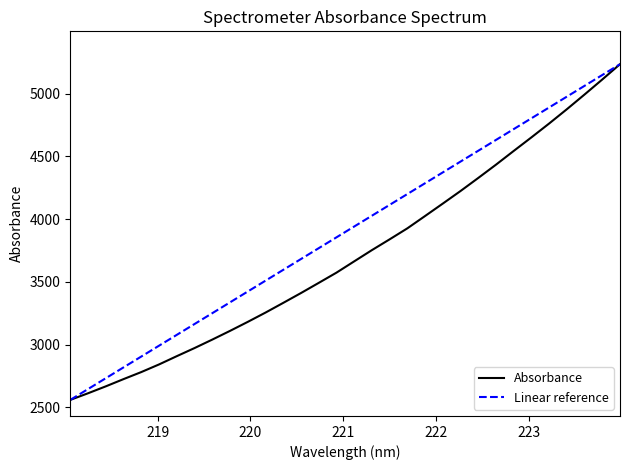

What is the label of the 6th point from the left?

219.0156